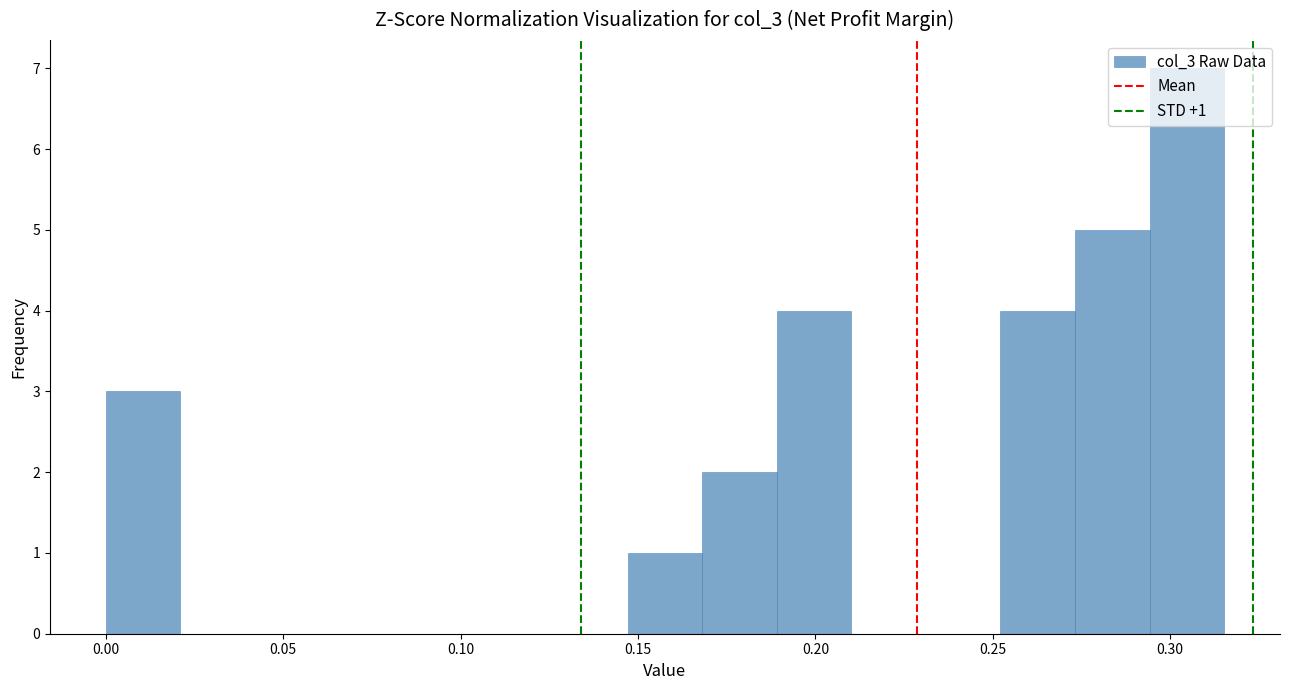

Over which range of the x-axis is the bar tallest?

0.295 to 0.315